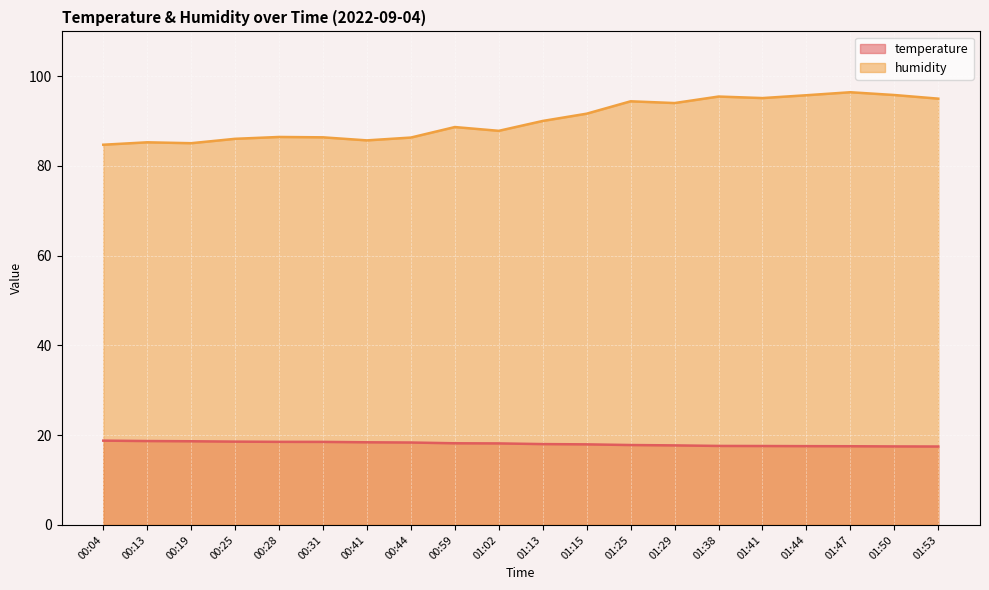

Reading right to left, extract all data points from this chart.

temperature: 17.5	17.5	17.5	17.6	17.6	17.6	17.7	17.8	18.0	18.0	18.2	18.2	18.4	18.4	18.5	18.5	18.6	18.6	18.7	18.8
humidity: 95.0	95.8	96.4	95.8	95.1	95.5	94.0	94.4	91.7	90.0	87.8	88.7	86.3	85.7	86.4	86.5	86.1	85.1	85.3	84.7